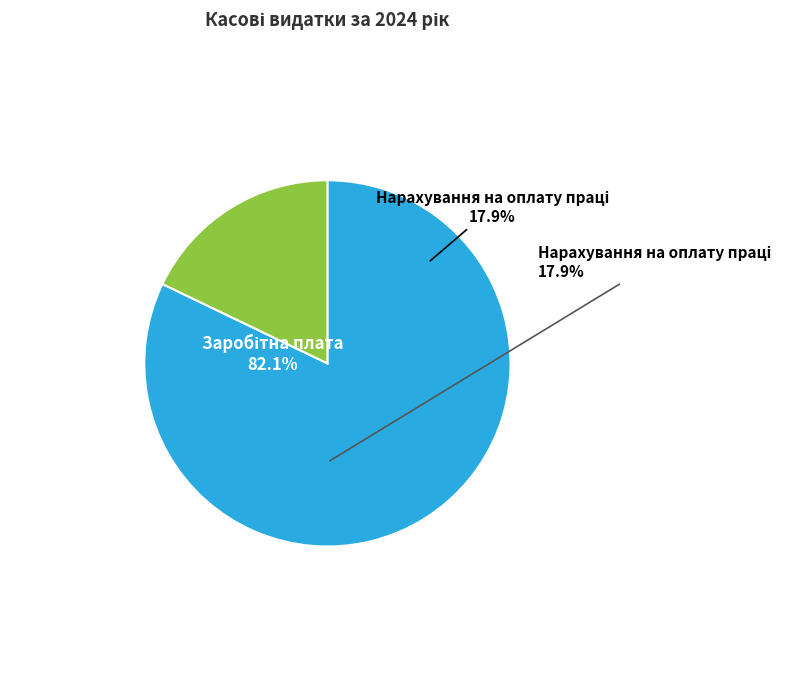

To the nearest percent, what is the average slice percentage?

50%